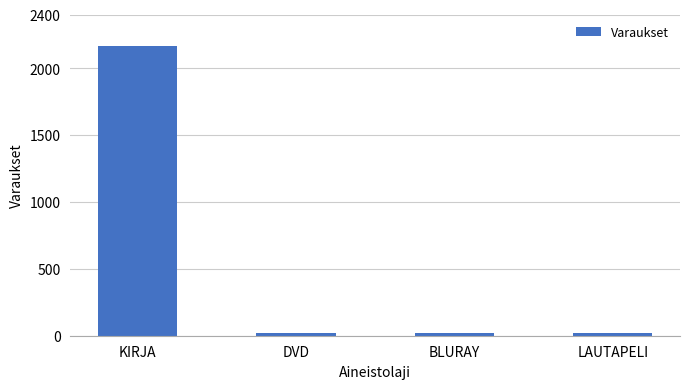

Does the chart contain stacked bars?

No